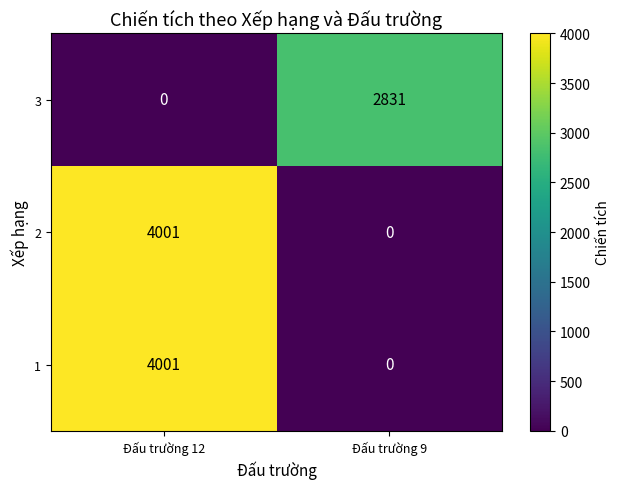

Read the 3 value at Đấu trường 9, to the nearest 50.

2850